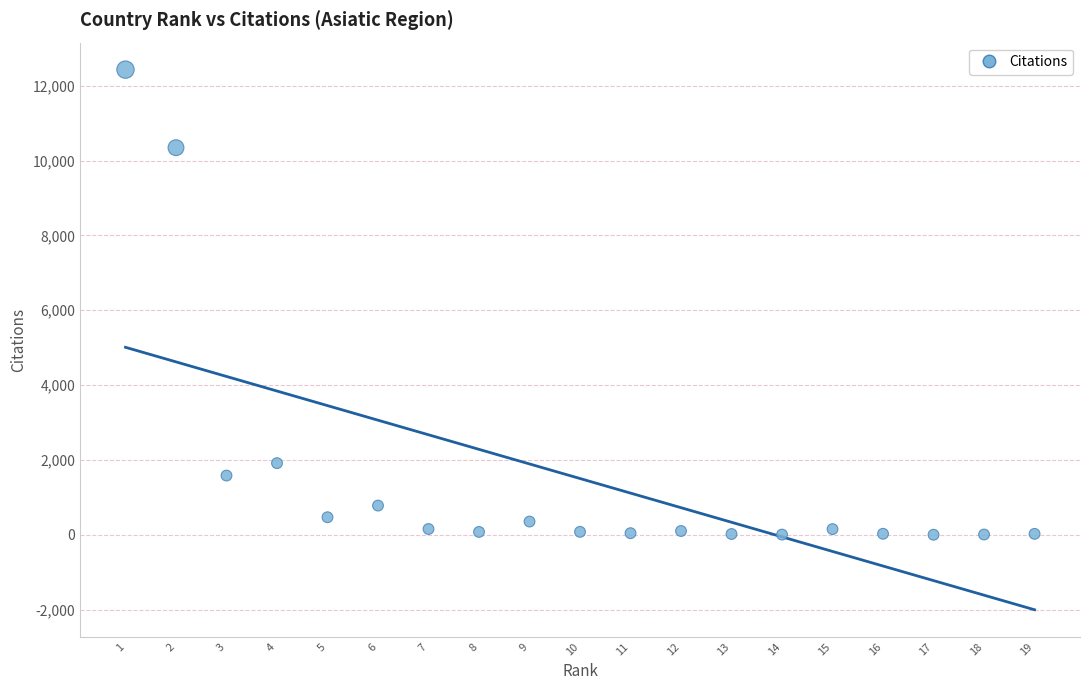

What Y value in the scatter plot is closest to 6215?

10345